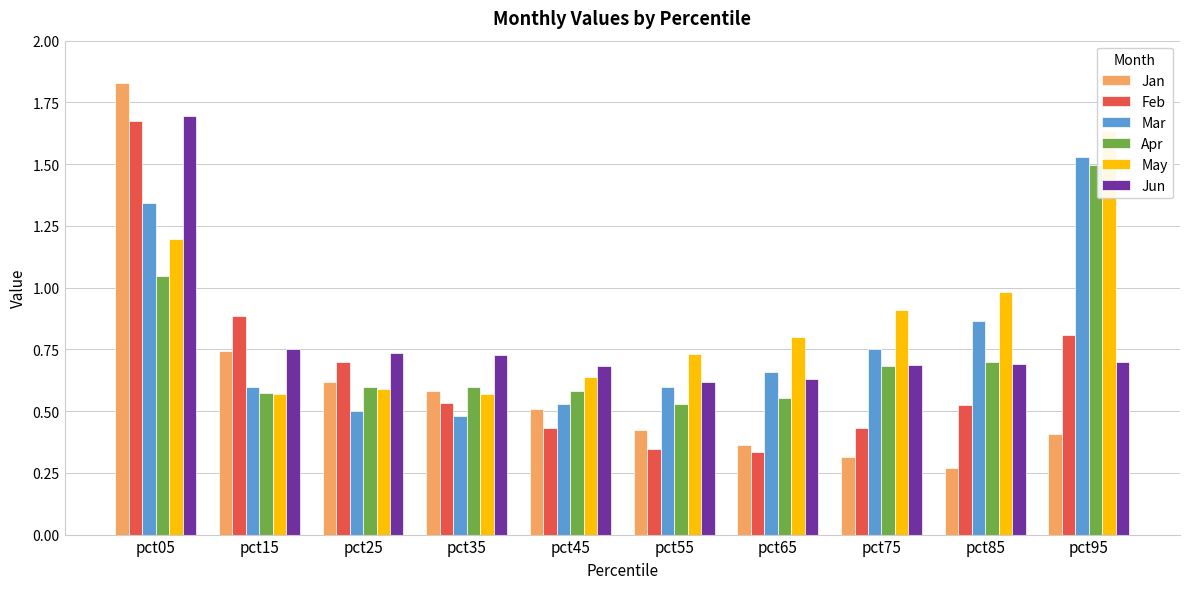

At which label is Mar closest to 1?

pct85